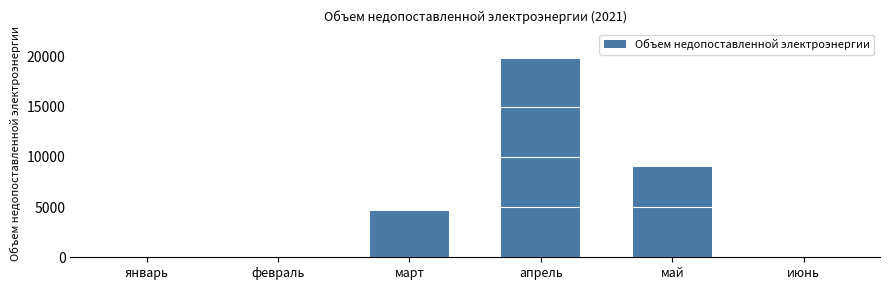

Count the number of categories in the chart.

6